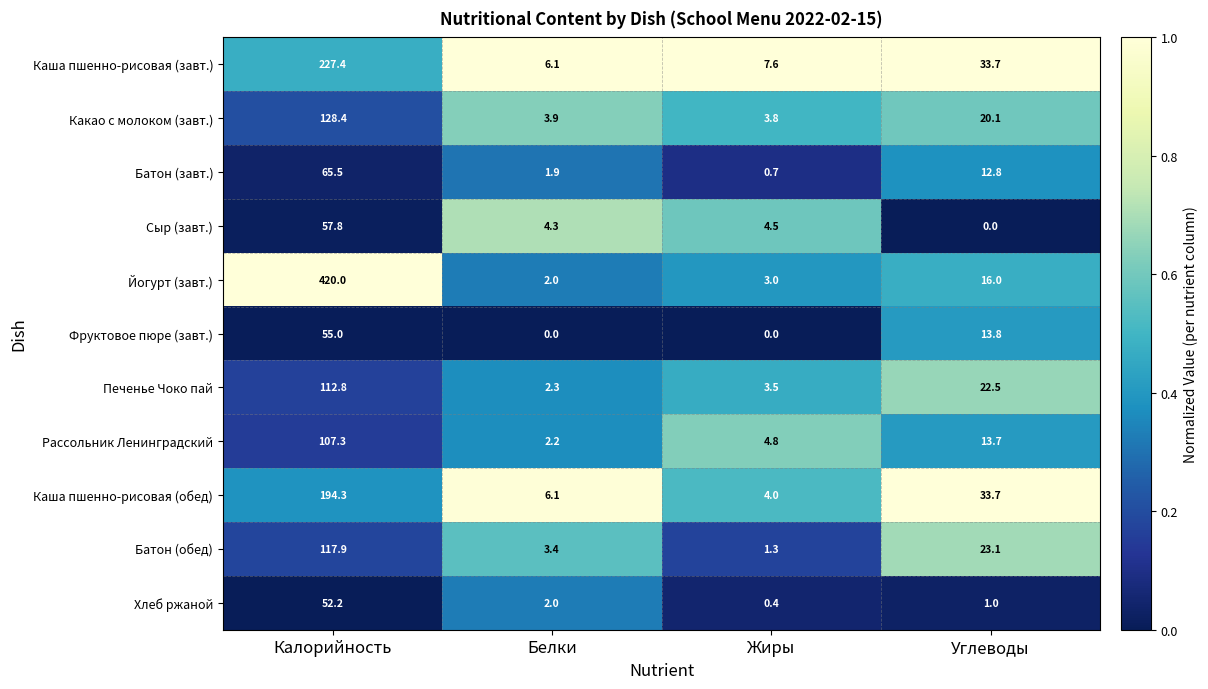

Between Калорийность and Углеводы, which series saw the biggest shift?

Йогурт (завт.)